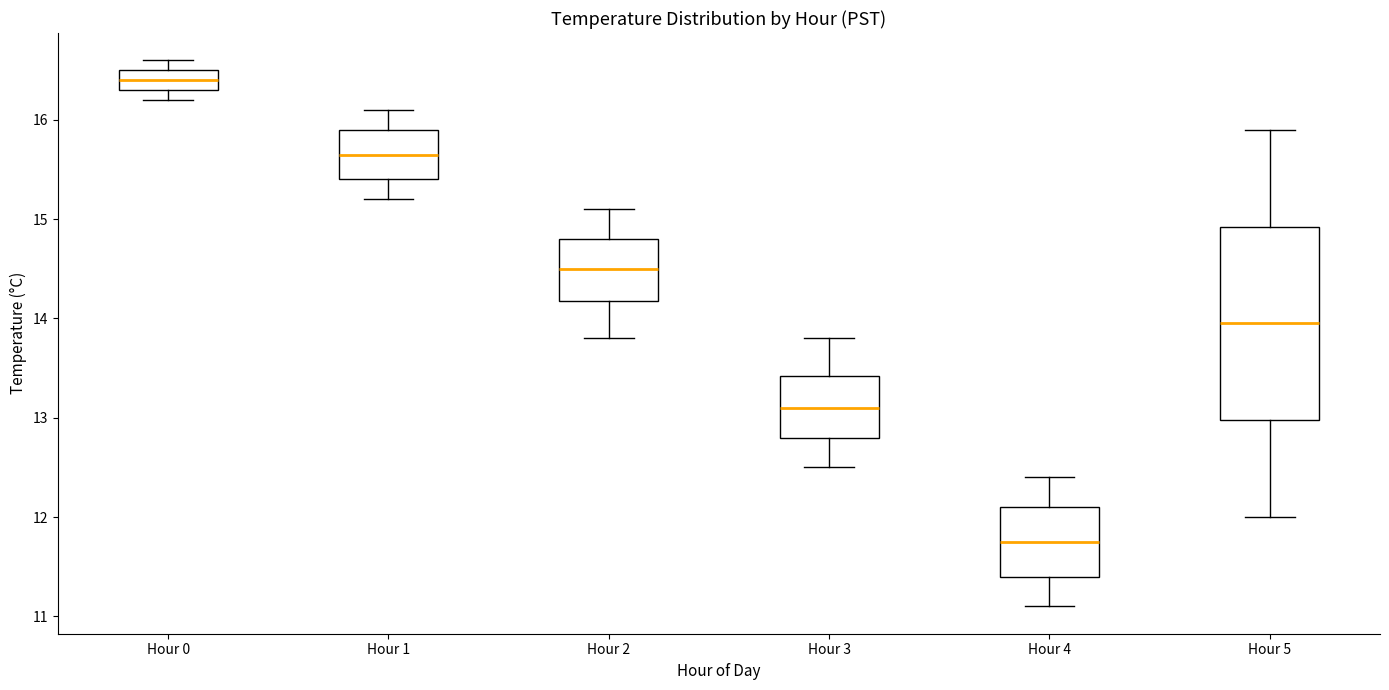

Reading left to right, read every box against the y-axis: the position of its median line, the range the box covers, and the ends of its whiskers. The values are not printed on the chart, so give them approximately, as read against the axis.

Hour 0: median 16.4, box 16.3 to 16.5, whiskers 16.2 to 16.6
Hour 1: median 15.7, box 15.4 to 15.9, whiskers 15.2 to 16.1
Hour 2: median 14.5, box 14.2 to 14.8, whiskers 13.8 to 15.1
Hour 3: median 13.1, box 12.8 to 13.4, whiskers 12.5 to 13.8
Hour 4: median 11.8, box 11.4 to 12.1, whiskers 11.1 to 12.4
Hour 5: median 14.0, box 13.0 to 14.9, whiskers 12.0 to 15.9